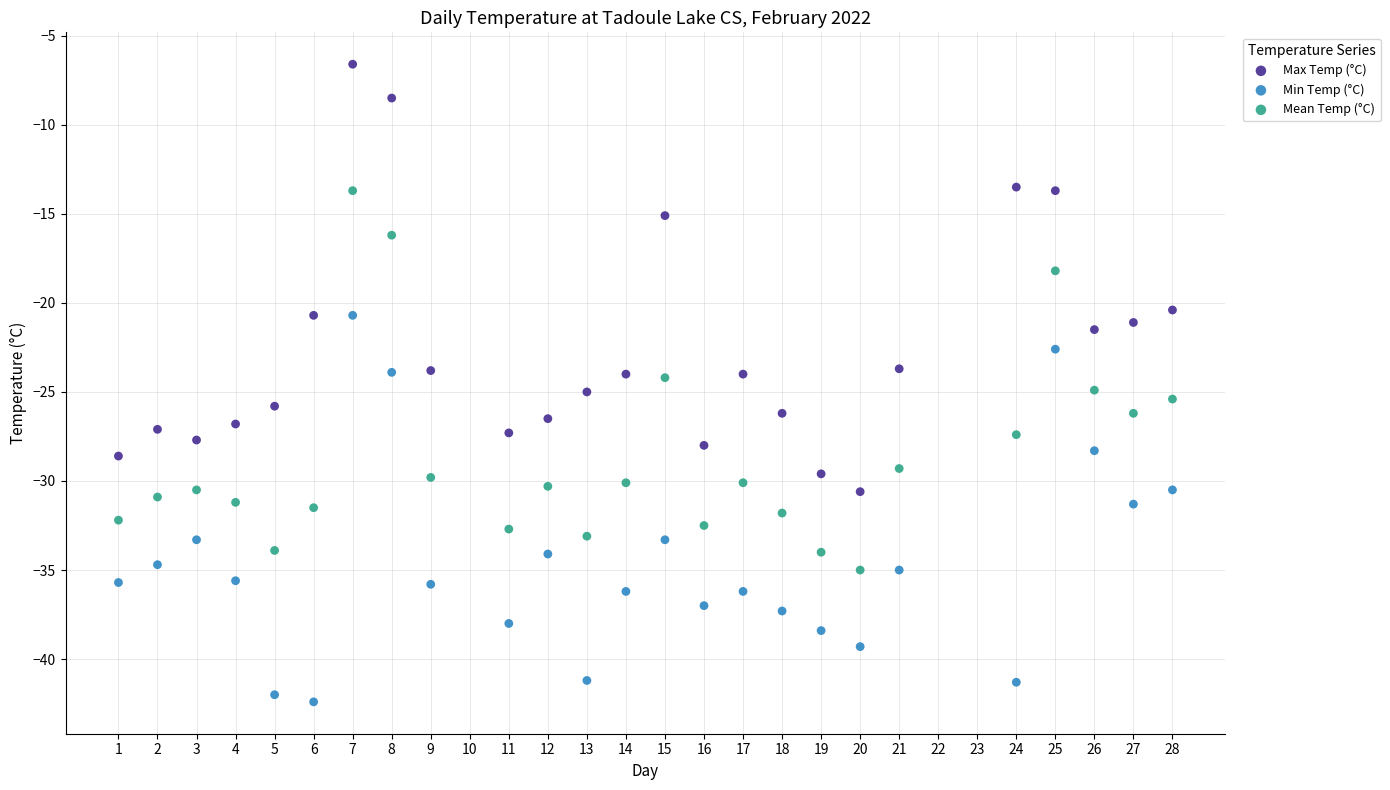

What is the X range (max minus min) for the scatter plot?

27.0